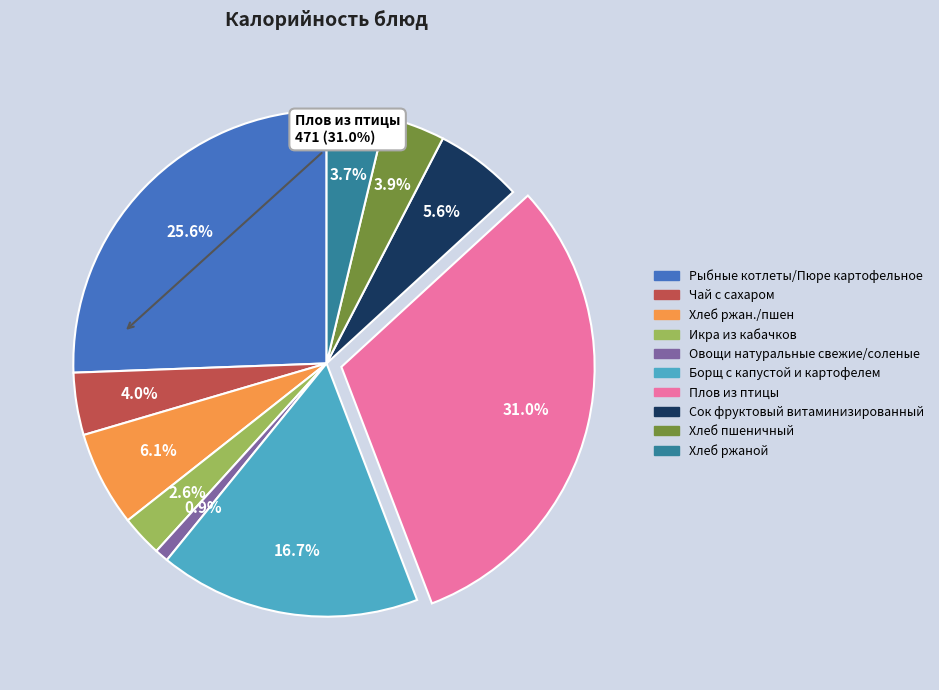

Count the number of slices in the pie.

10